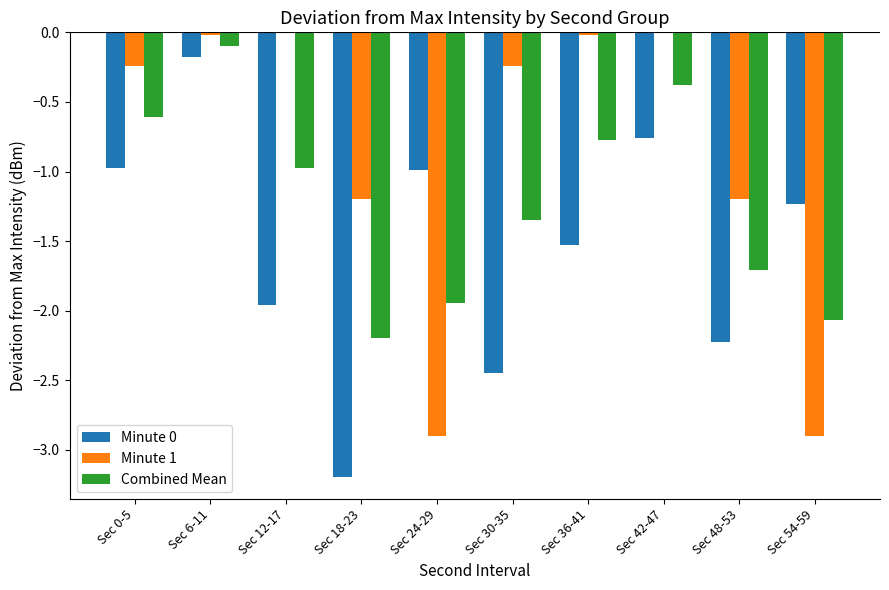

Are the bars horizontal?

No